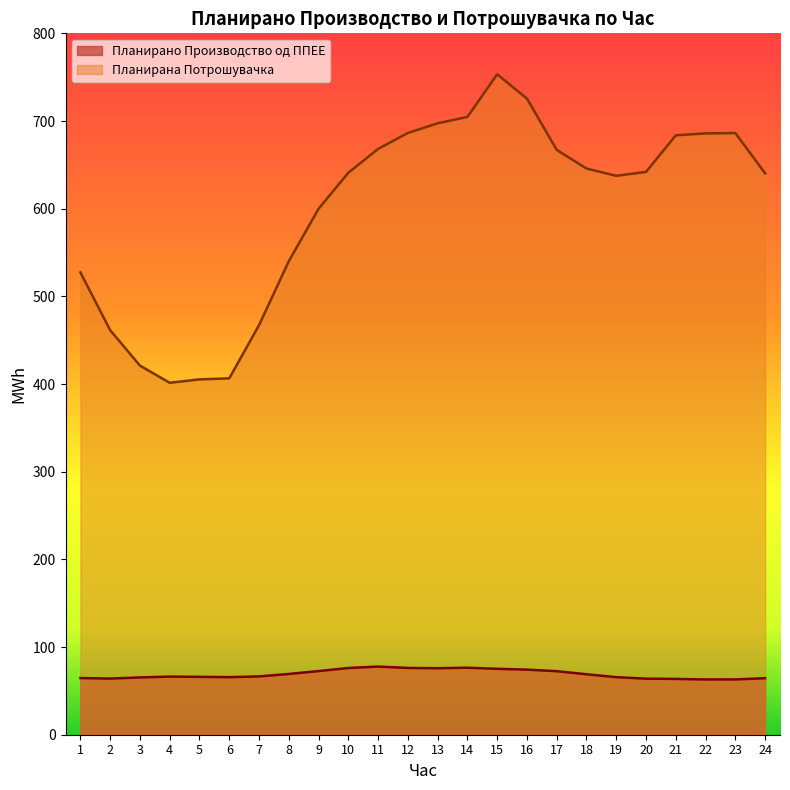

What is the difference between the Планирано Производство од ППЕЕ values at 22 and 13?

12.8